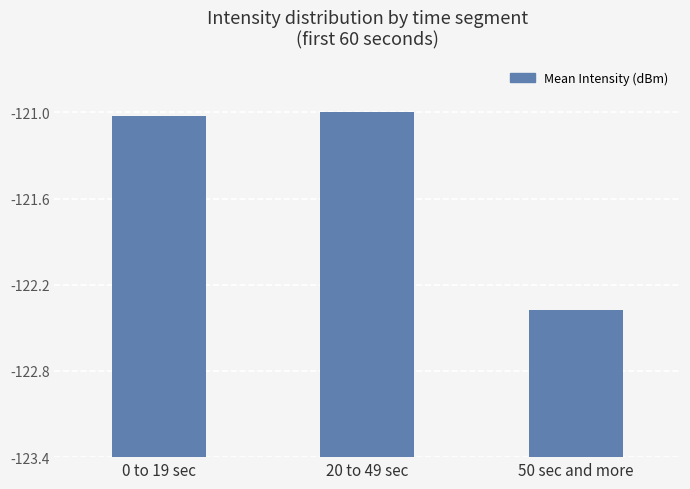

Where does the data first go above 2?

0 to 19 sec